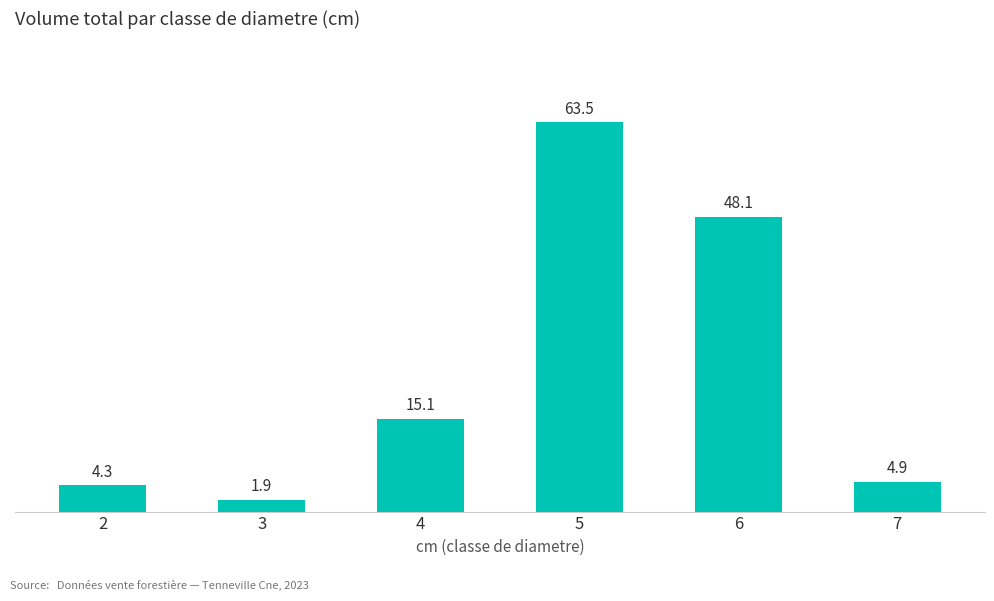

At which label does the data first exceed 15?

4